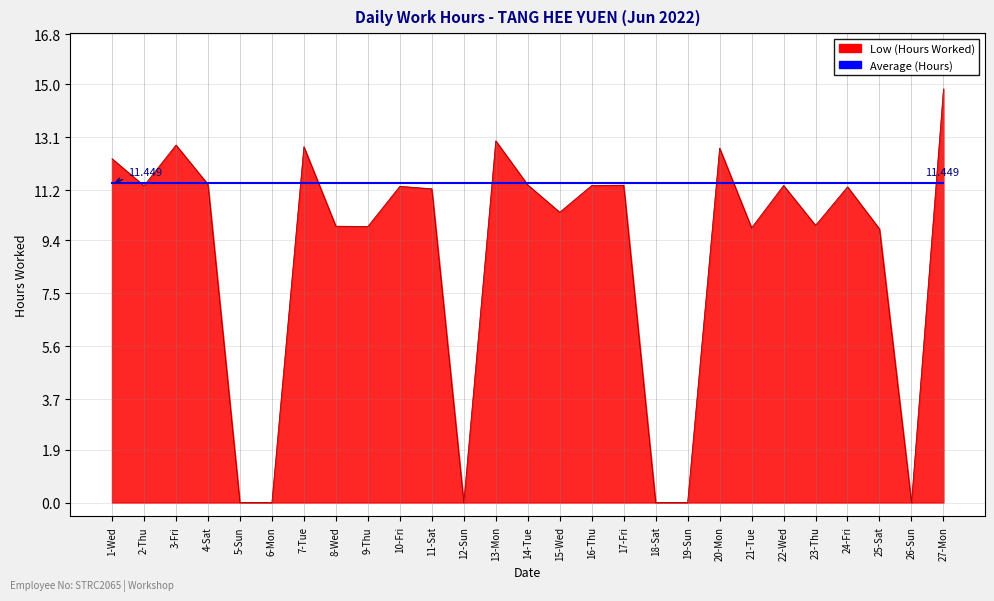

How many distinct data groups are displayed?

2